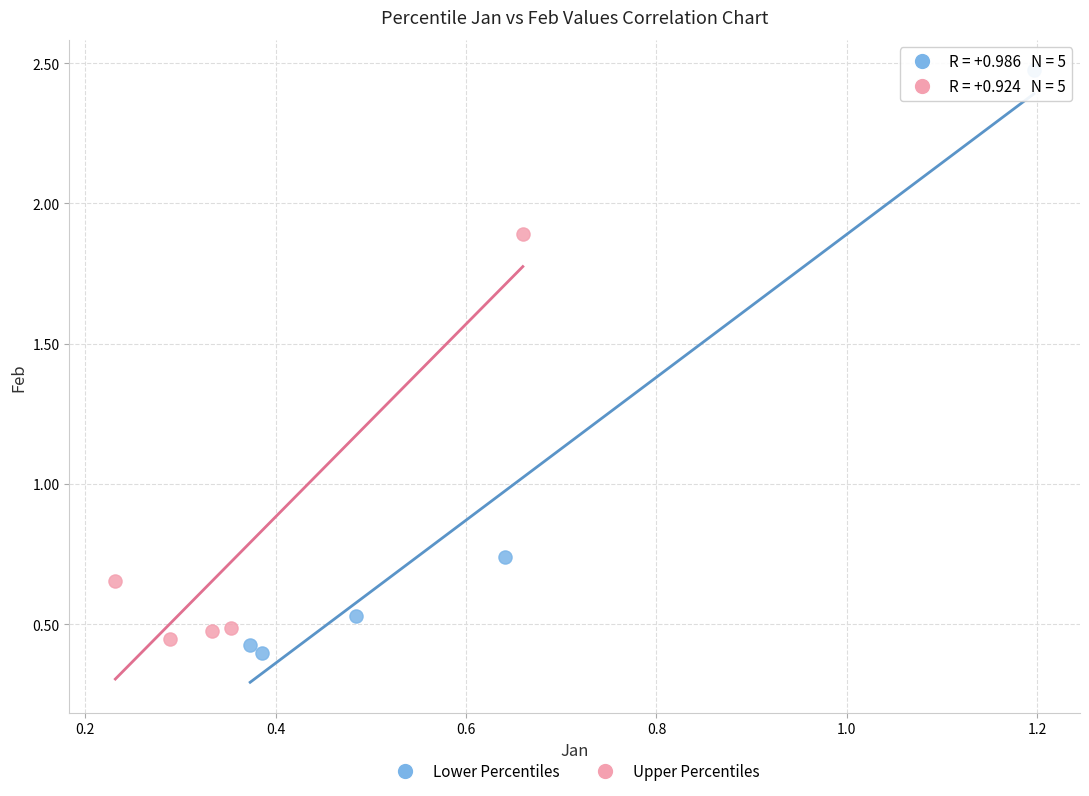

Which series reaches the maximum Y coordinate?

Lower Percentiles